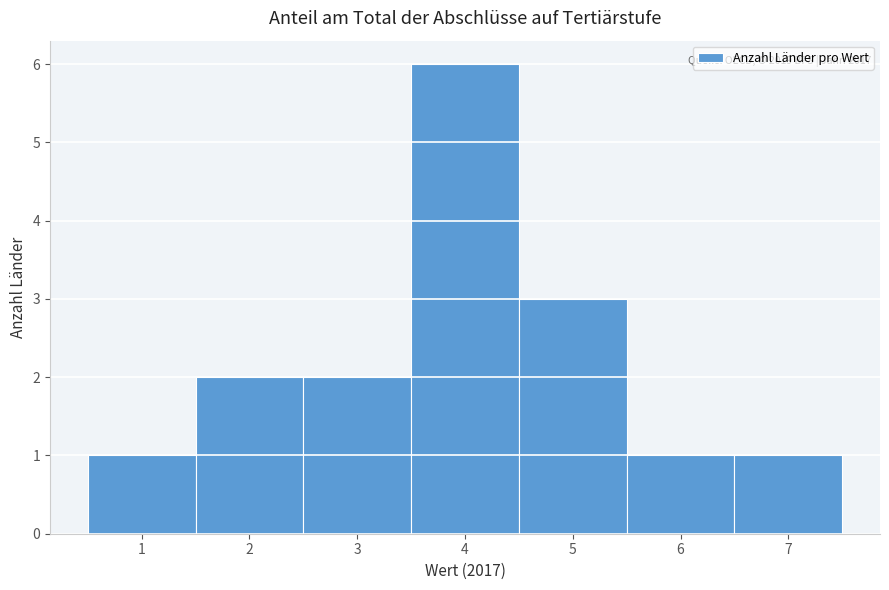

Over which range of the x-axis is the bar tallest?

3.5 to 4.5